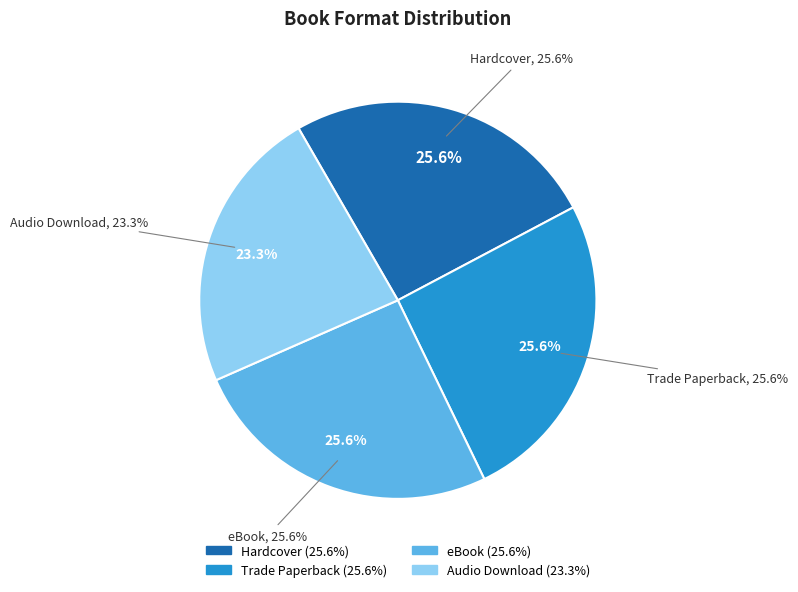

What is the largest slice in the pie chart?

Hardcover